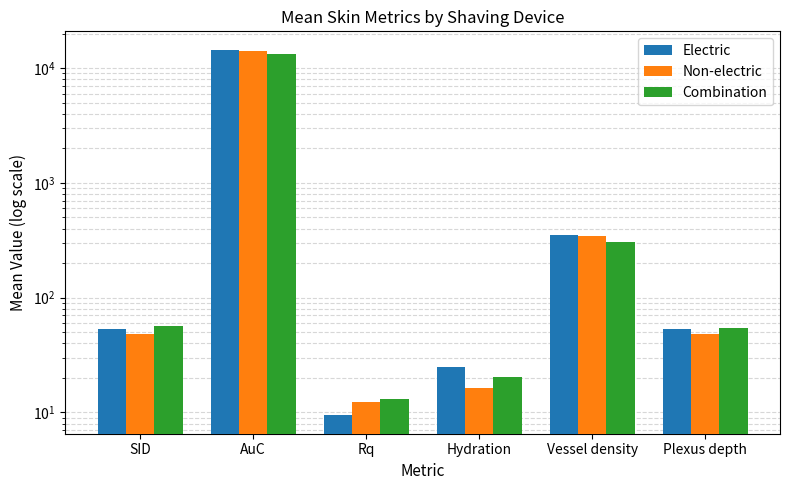

How many bars are there in each group?

3